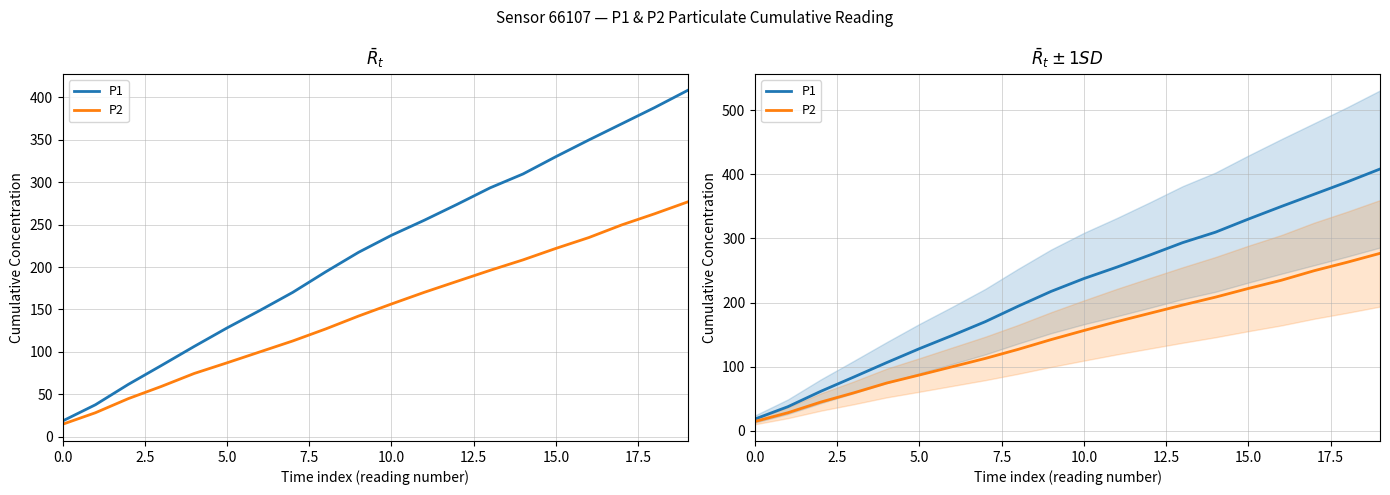

True or false: P1 and P2 intersect in this chart.

False